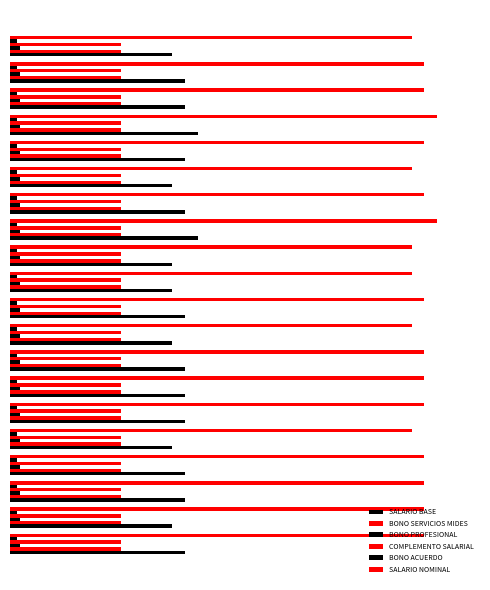

What is the maximum value shown in the chart?

10.0